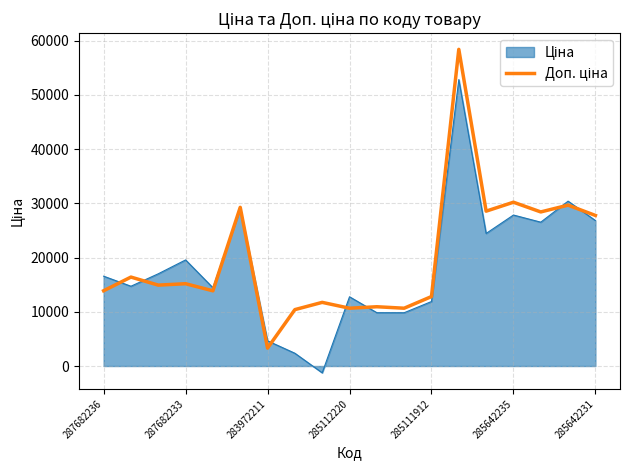

What is the maximum value shown in the chart?

58414.7